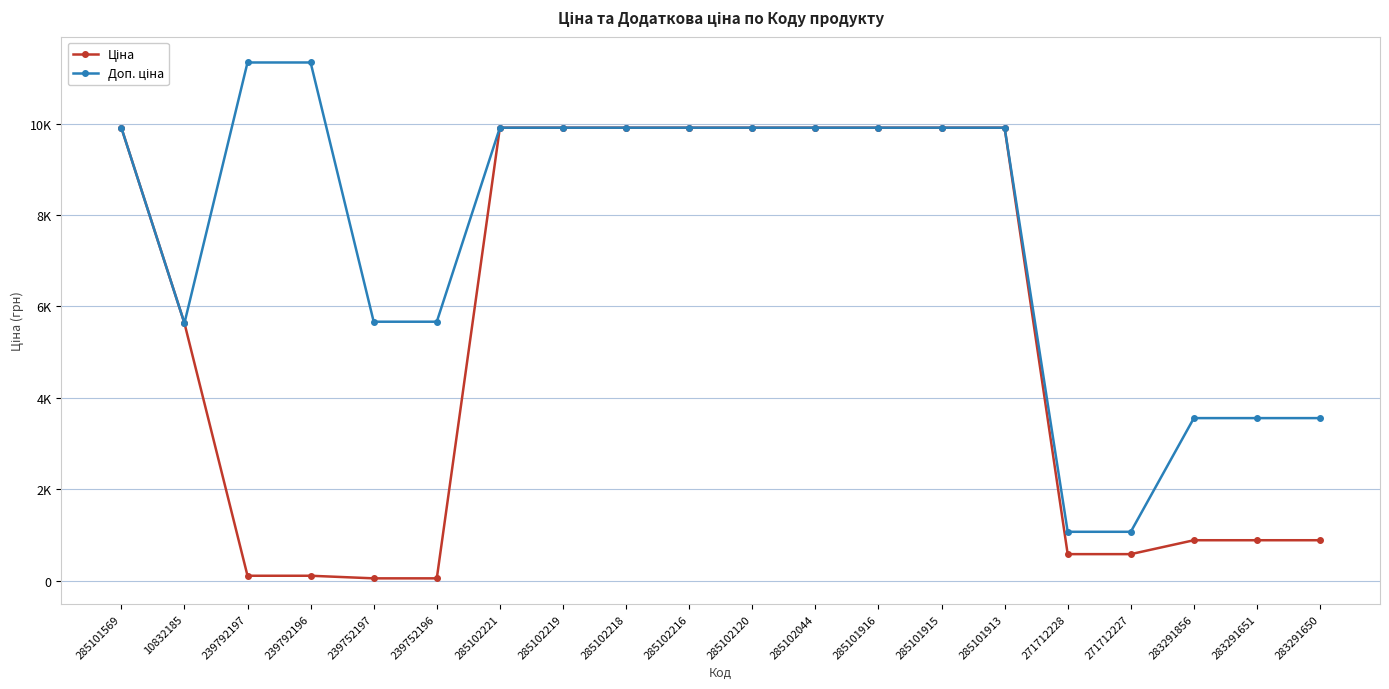

What is the difference between the second highest and second lowest values in the Ціна series?

9851.8